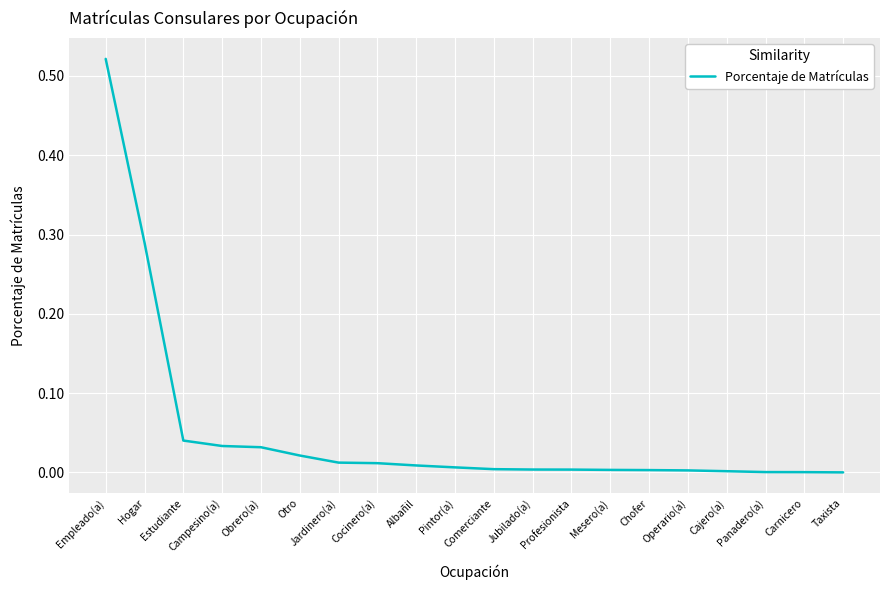

Which category has the highest value across all series?

Empleado(a)